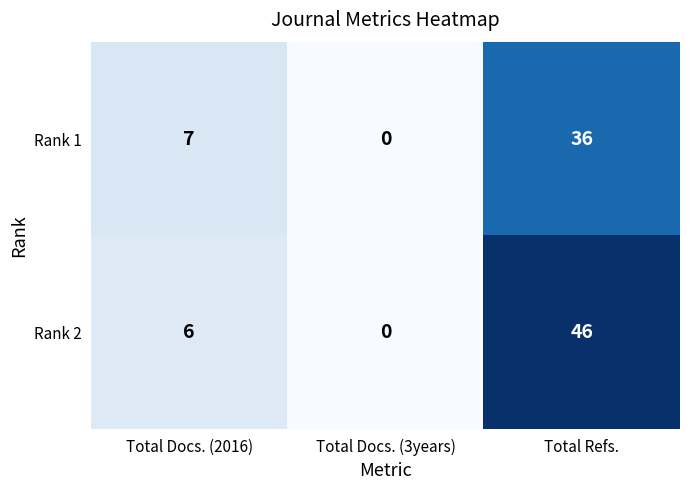

Which series has the largest range (max minus min)?

Rank 2